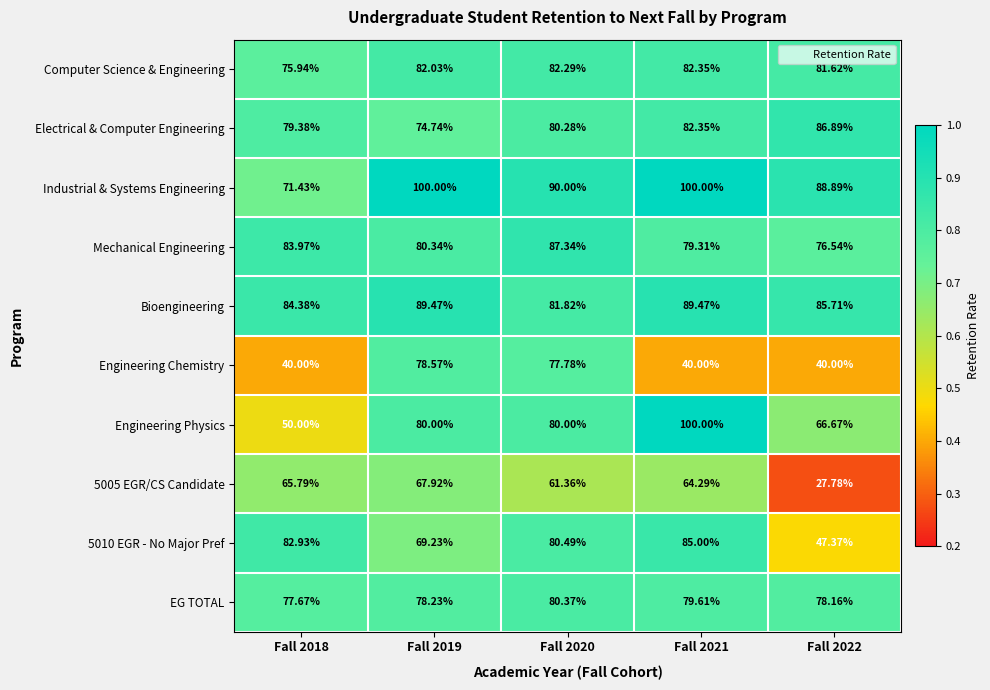

Which series has the widest spread of values?

Engineering Physics